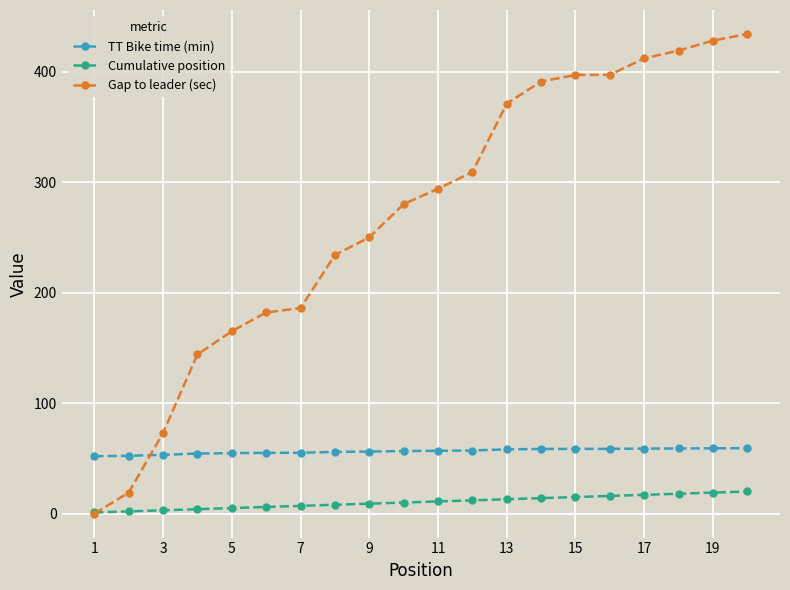

True or false: Cumulative position and TT Bike time (min) cross at least once.

False